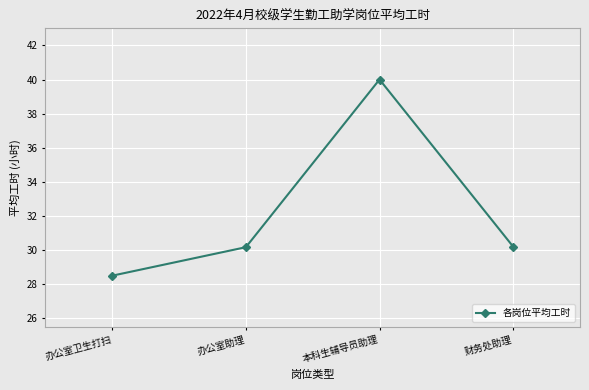

True or false: the data has more than 2 interior local peaks.

False